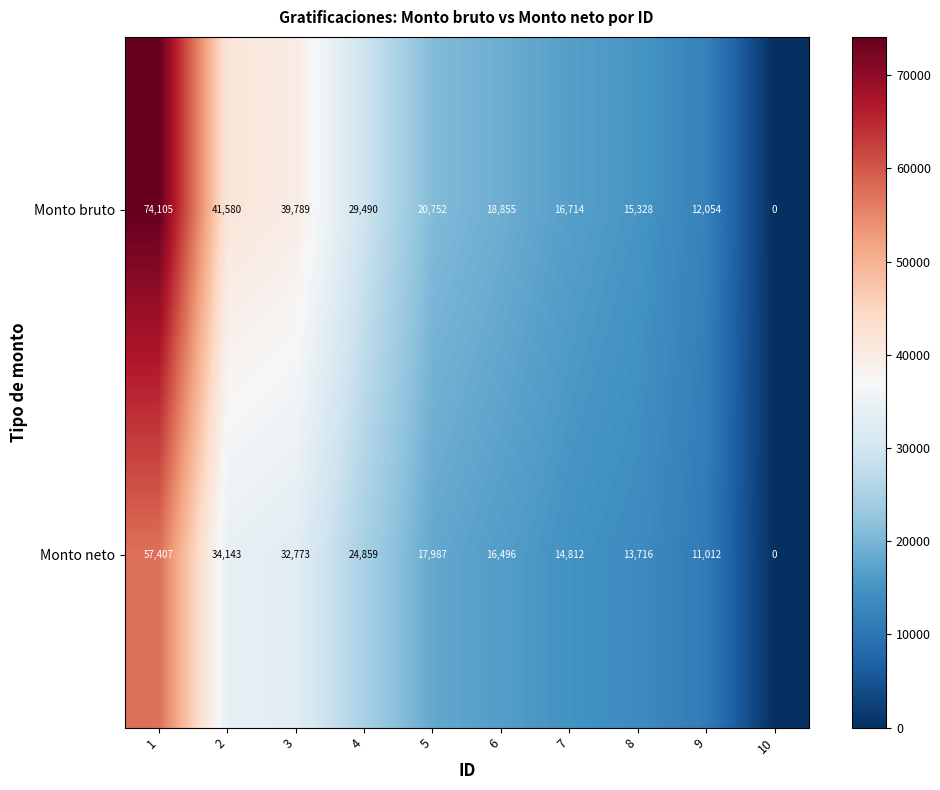

What is the sum of the Monto neto values at 4 and 3?

57632